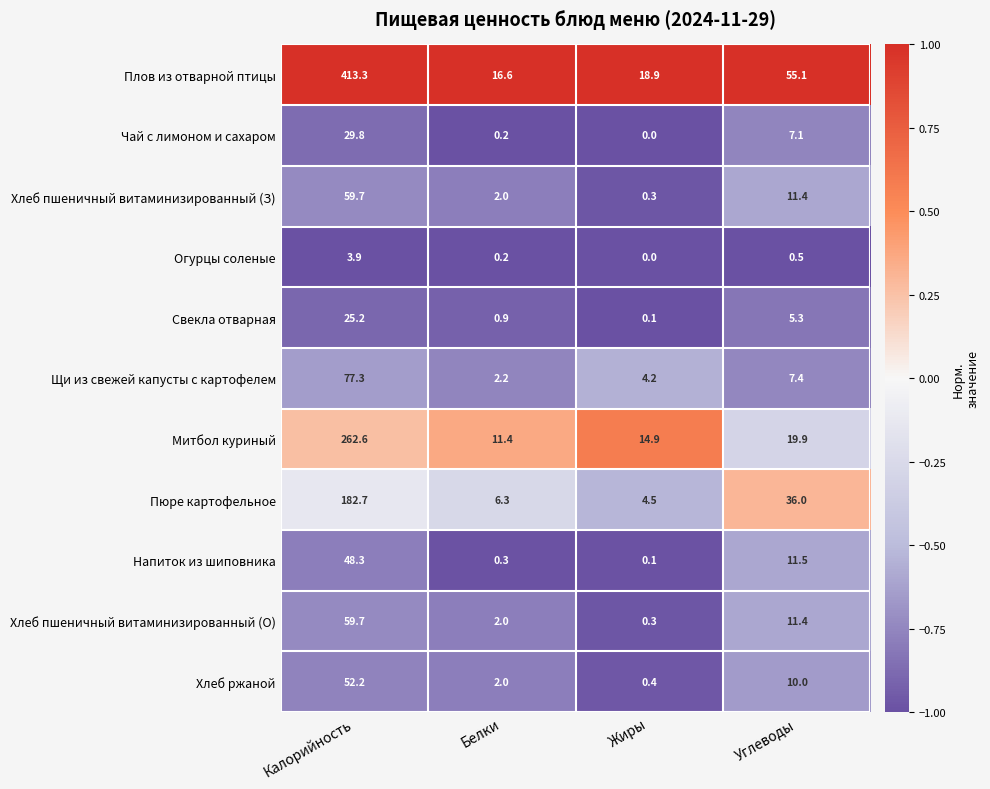

True or false: Свекла отварная has a value of 25.2 at Калорийность.

True